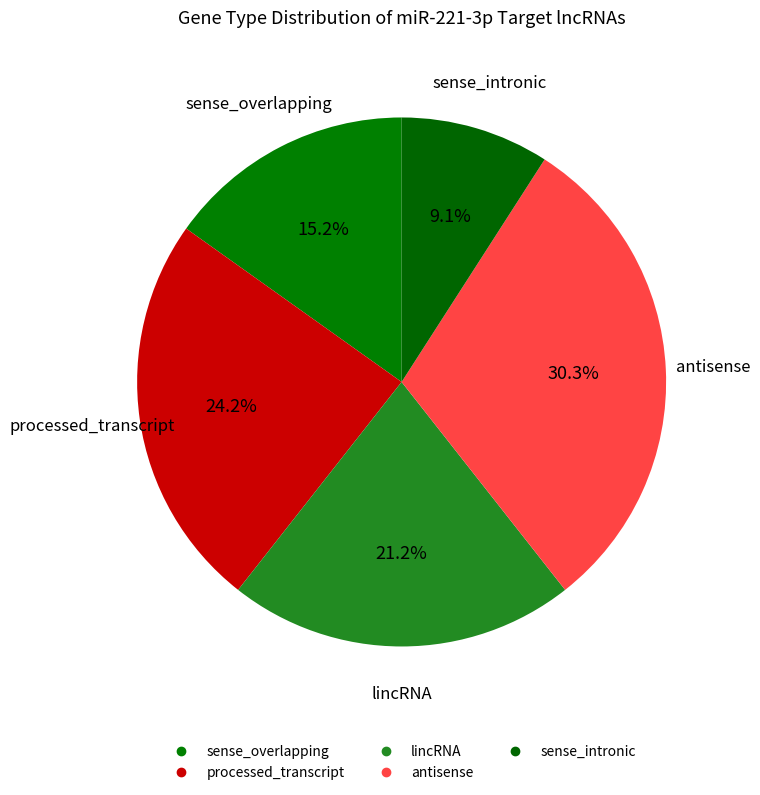

What is the total percentage of lincRNA and sense_intronic?

30.3%